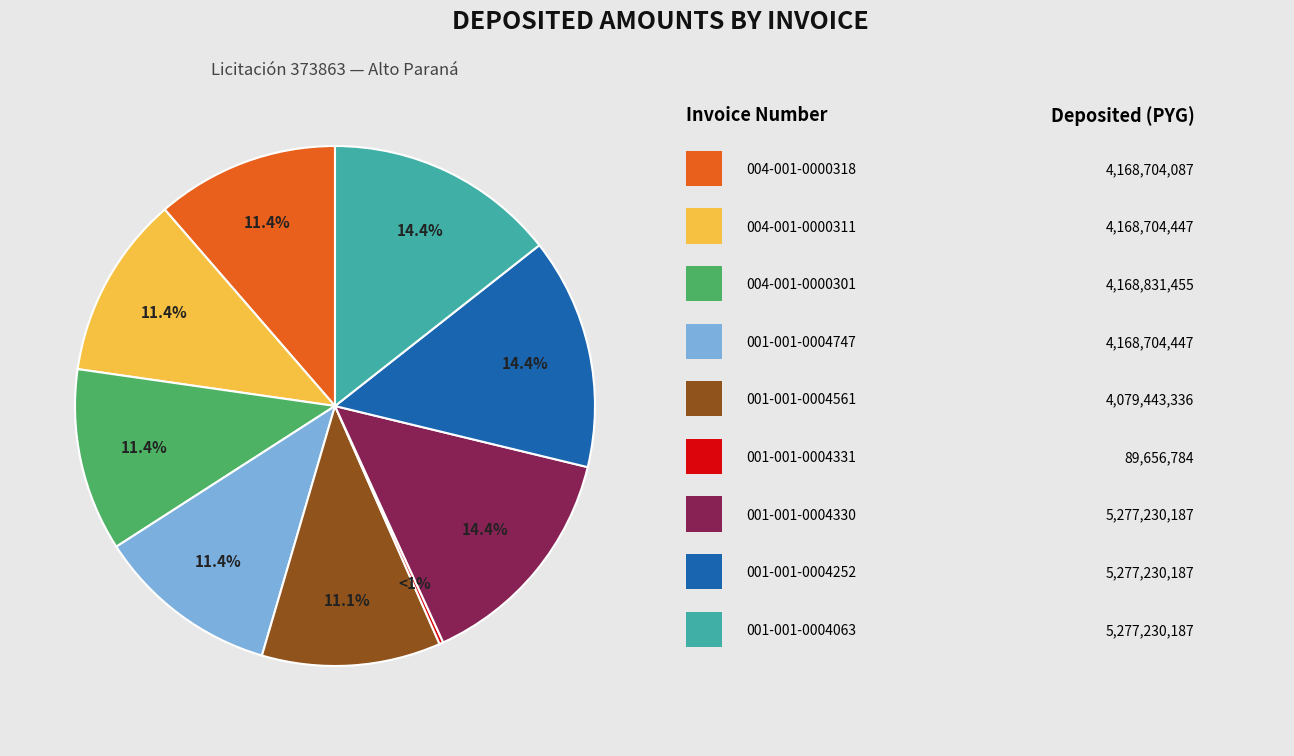

To the nearest percent, what portion does 004-001-0000311 represent?

11%